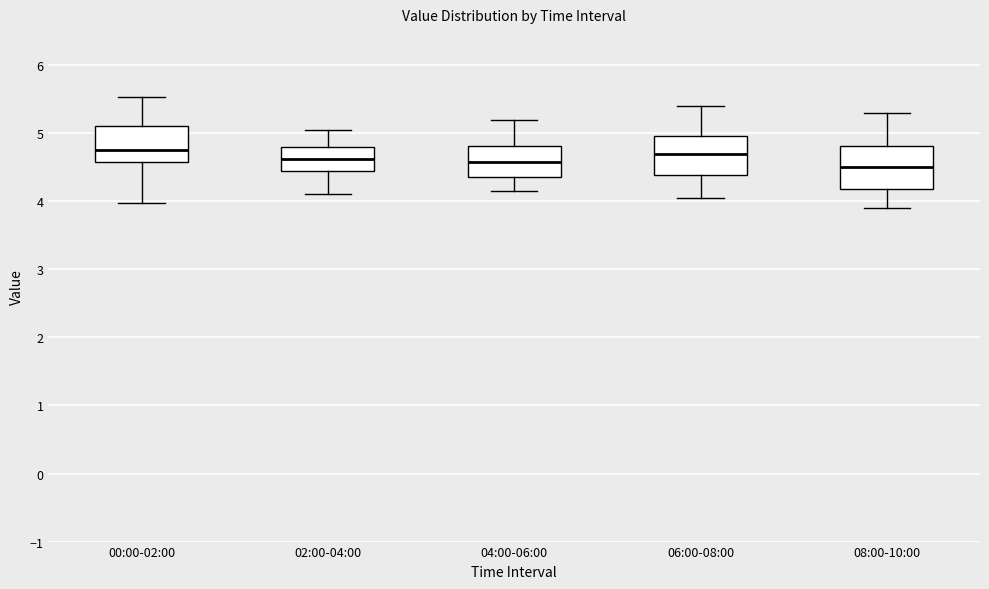

Where is the upper edge of the box for 00:00-02:00 on the y-axis? The values are not printed on the chart, so give them approximately, as read against the axis.

5.1